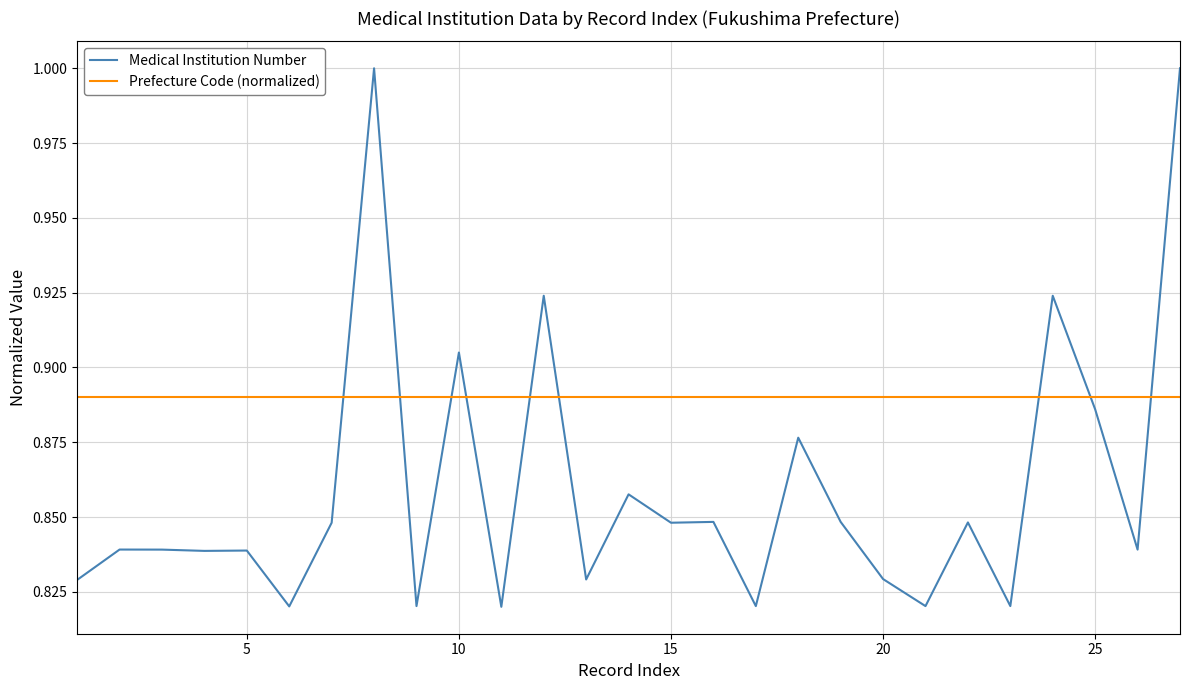

True or false: Prefecture Code (normalized) and Medical Institution Number cross at least once.

True